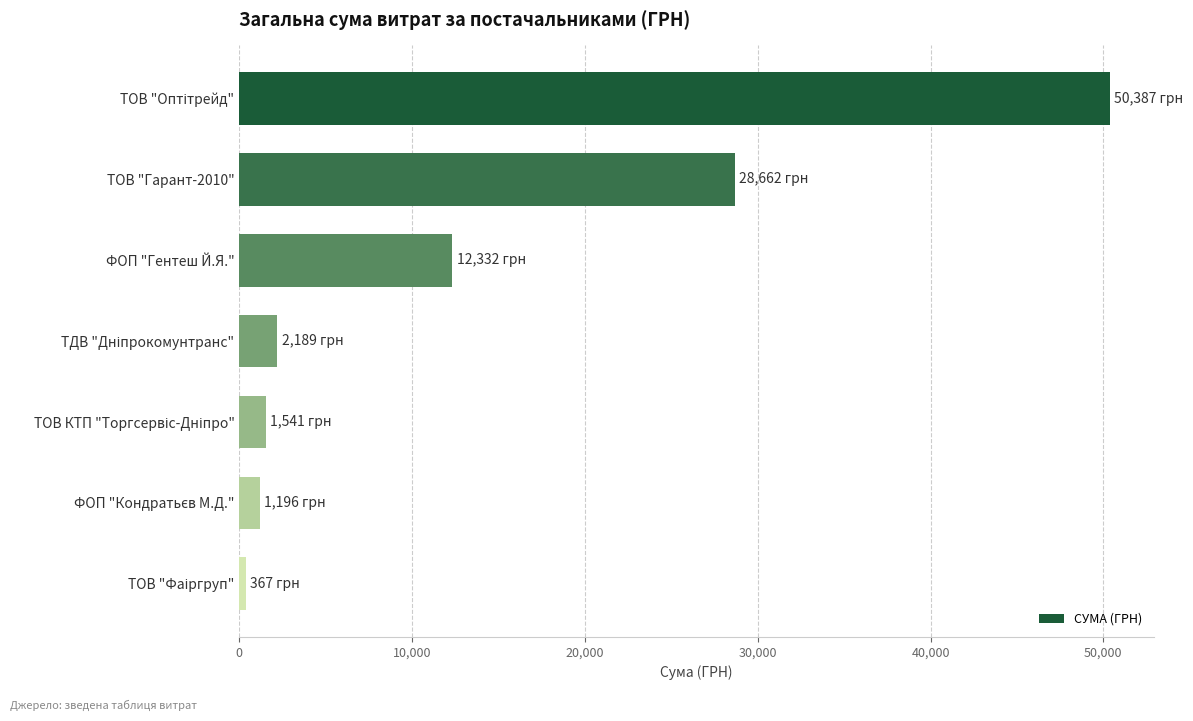

Reading top to bottom, list all the values displayed in this chart.

50387.0	28662.0	12332.0	2188.9	1541.0	1196.0	367.2